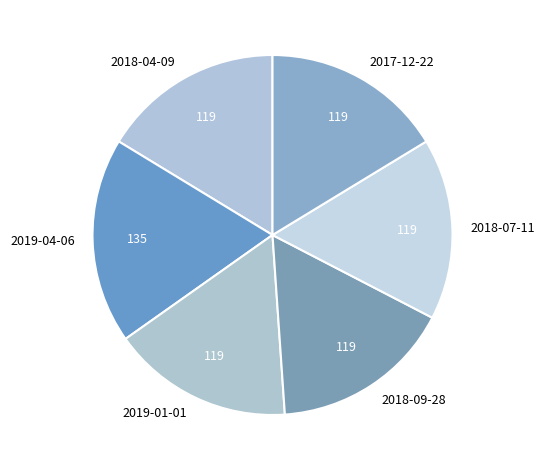

Which category has the biggest portion of the pie?

2019-04-06